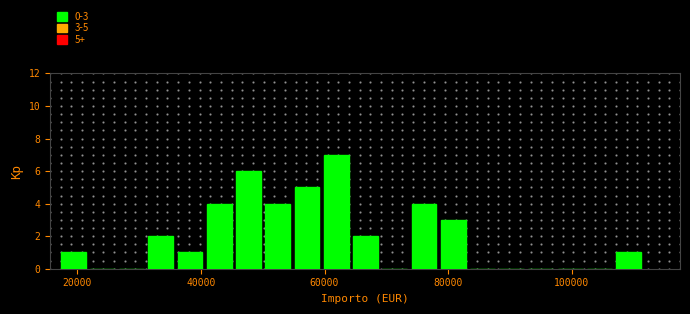

Read against the x-axis, roughly where is the centre of the tallest bar?

62000